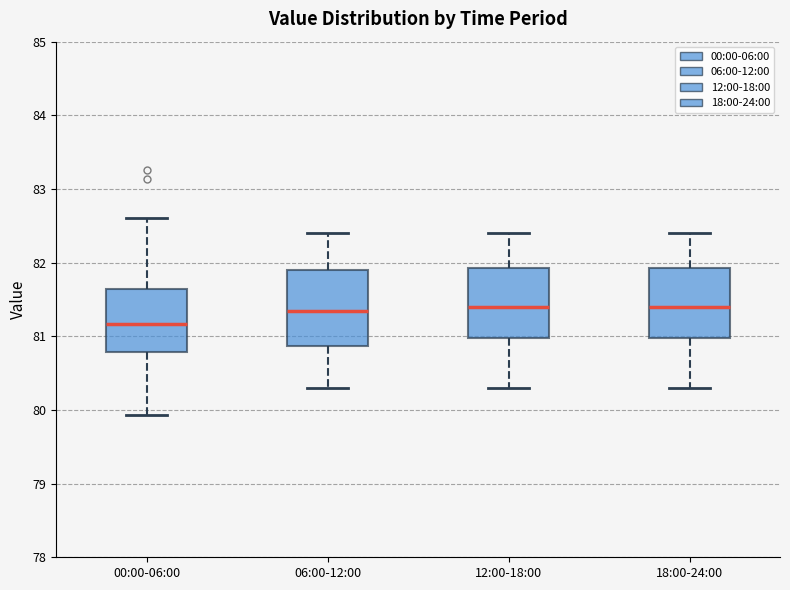

Reading left to right, read every box against the y-axis: the position of its median line, the range the box covers, and the ends of its whiskers. The values are not printed on the chart, so give them approximately, as read against the axis.

00:00-06:00: median 81.2, box 80.8 to 81.6, whiskers 79.9 to 82.6
06:00-12:00: median 81.4, box 80.9 to 81.9, whiskers 80.3 to 82.4
12:00-18:00: median 81.4, box 81.0 to 81.9, whiskers 80.3 to 82.4
18:00-24:00: median 81.4, box 81.0 to 81.9, whiskers 80.3 to 82.4